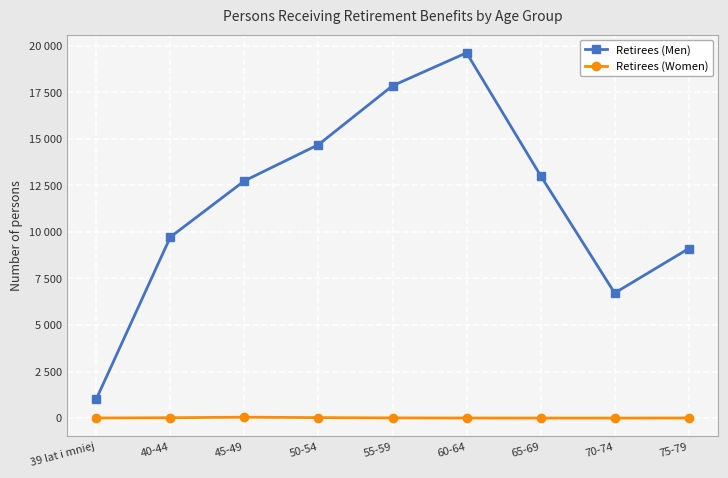

What are all the series names shown in the legend?

Retirees (Men), Retirees (Women)